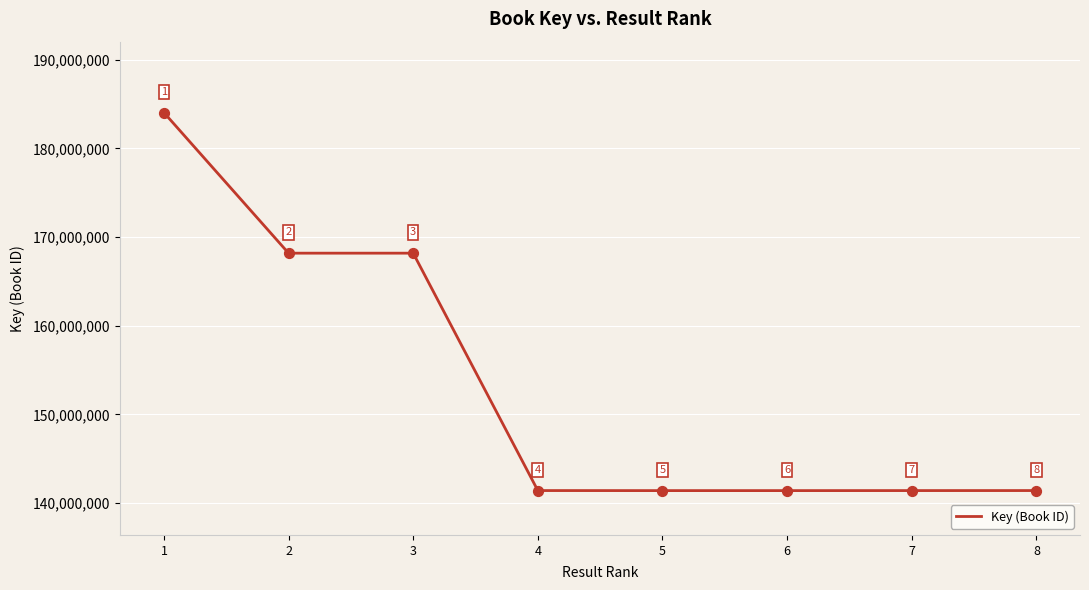

Between 4 and 2, which is larger?

2